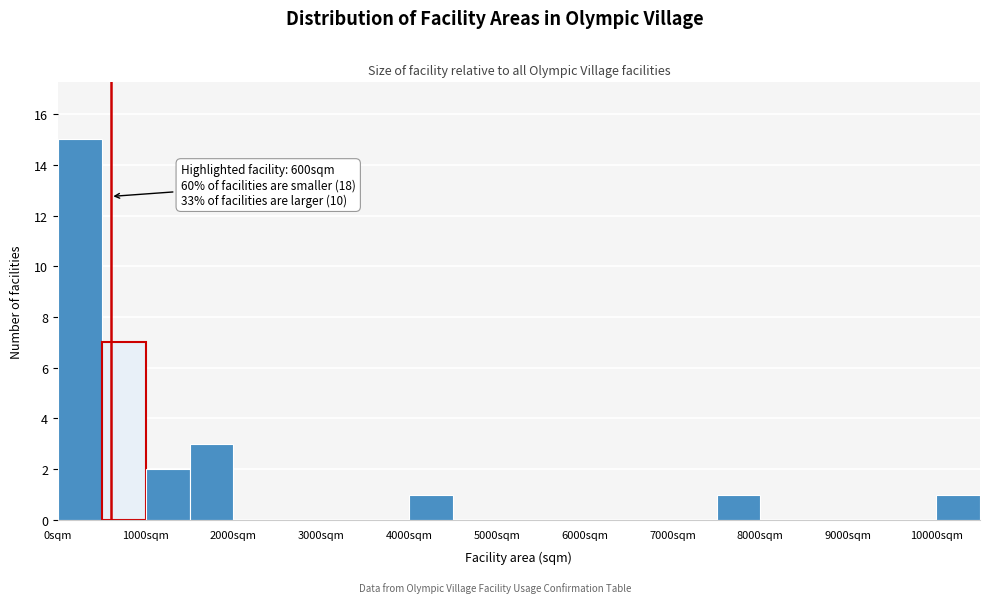

Over which range of the x-axis is the bar tallest?

0 to 500